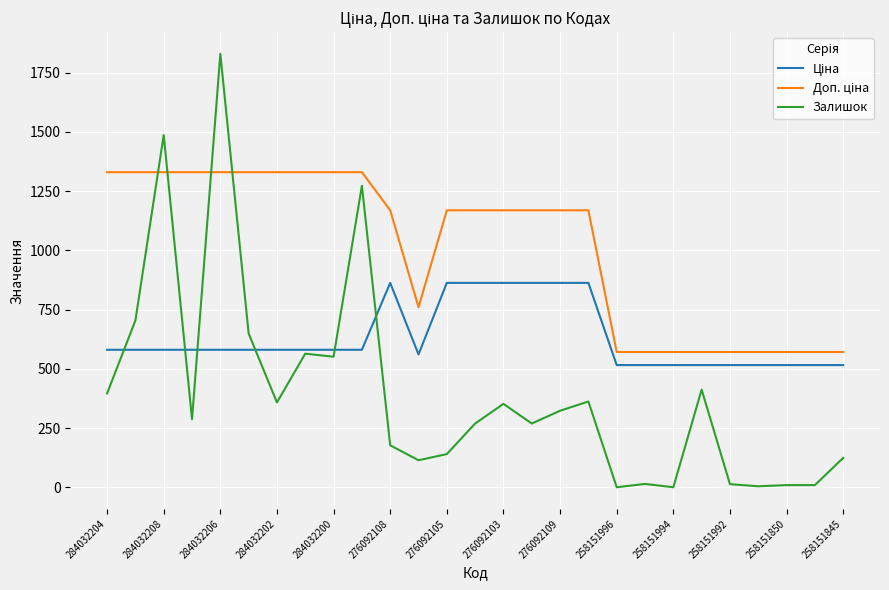

Which series has the widest spread of values?

Залишок